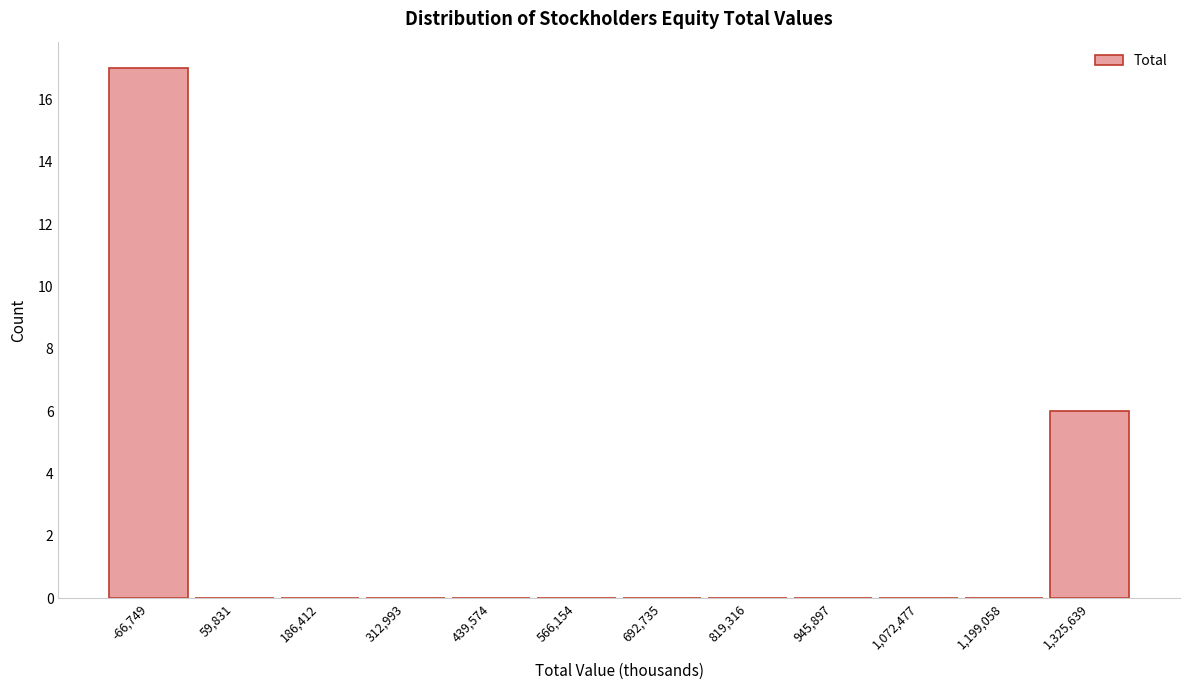

Reading left to right, extract all data points from this chart.

-66,749=17	59,831=0	186,412=0	312,993=0	439,574=0	566,154=0	692,735=0	819,316=0	945,897=0	1,072,477=0	1,199,058=0	1,325,639=6